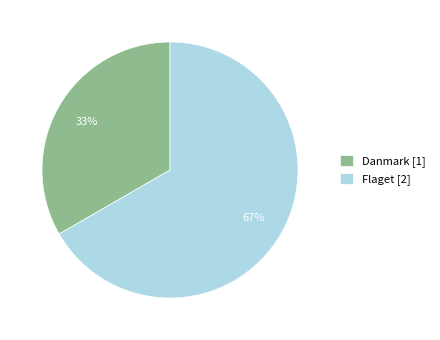

The Flaget slice represents 67% of the pie. True or false?

True